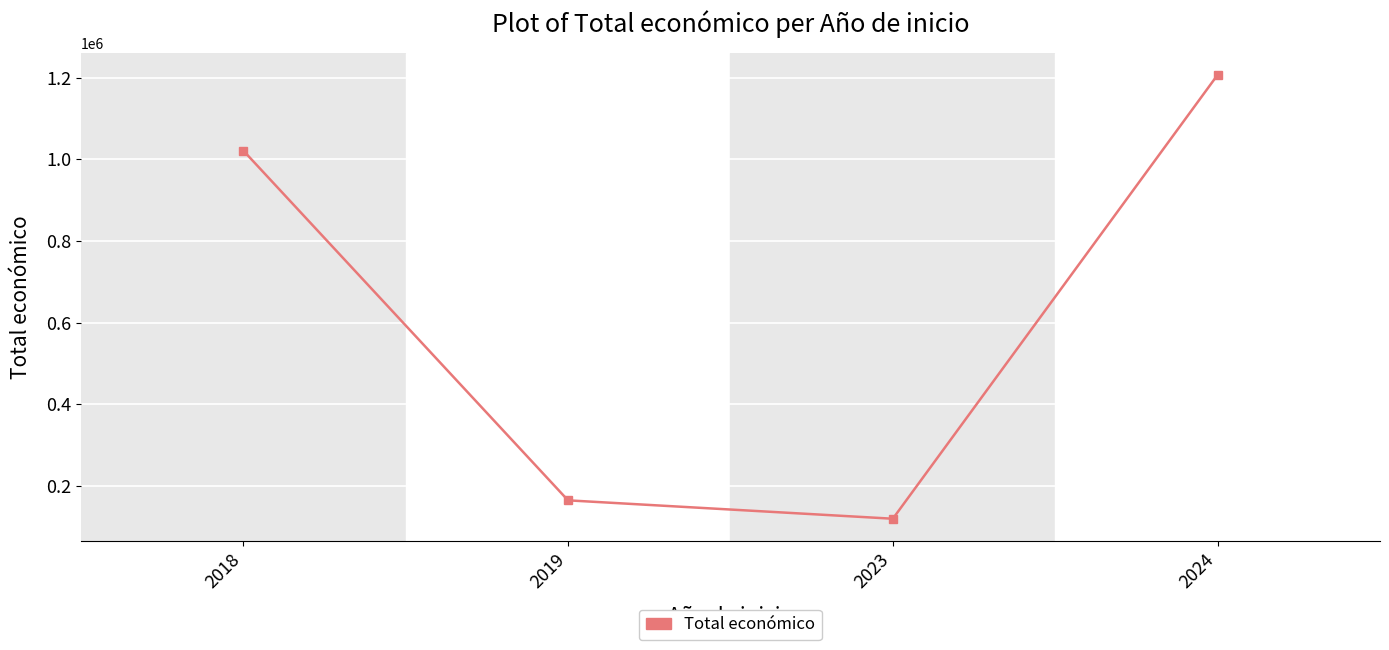

What is the difference between the maximum and minimum values?

1086535